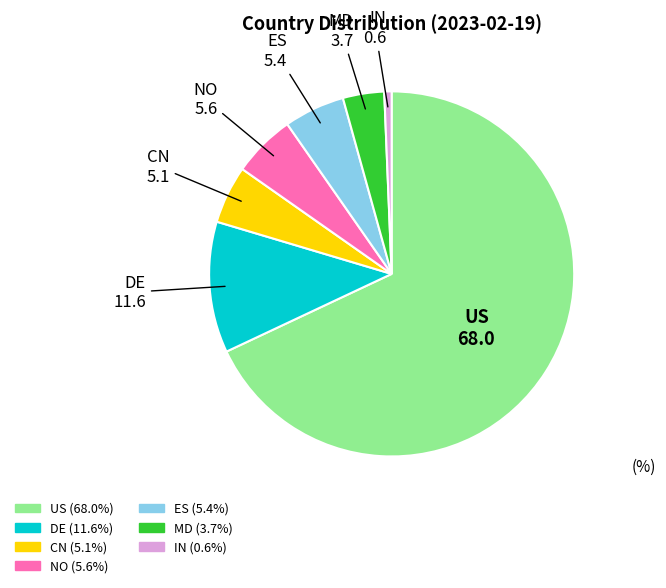

What is the smallest slice in the pie chart?

IN